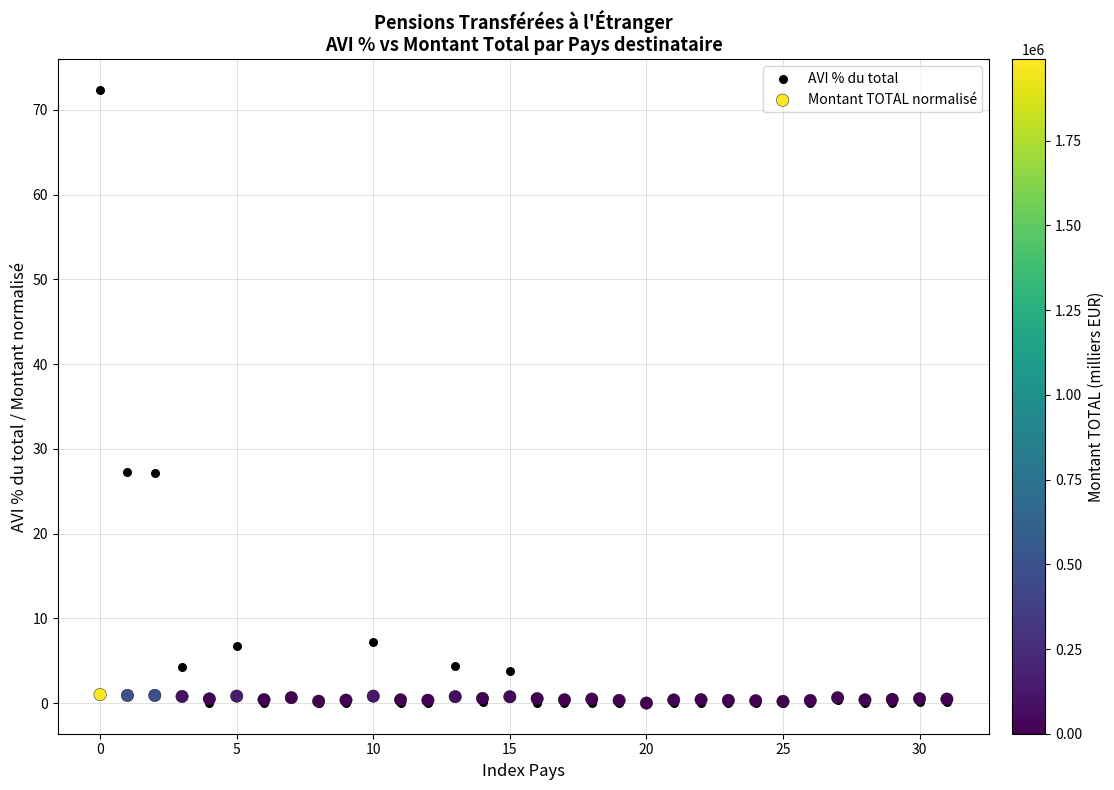

What are all the series names shown in the legend?

AVI % du total, Montant TOTAL normalisé